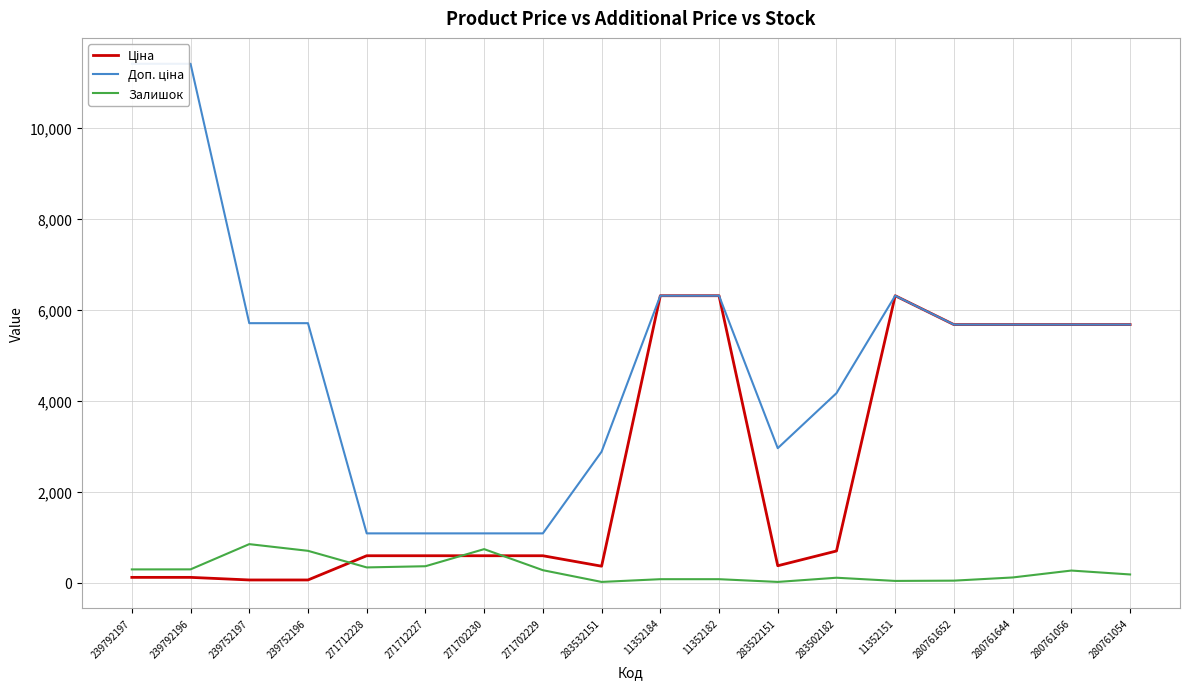

Where do Залишок and Ціна first cross each other?

239752196 and 271712228